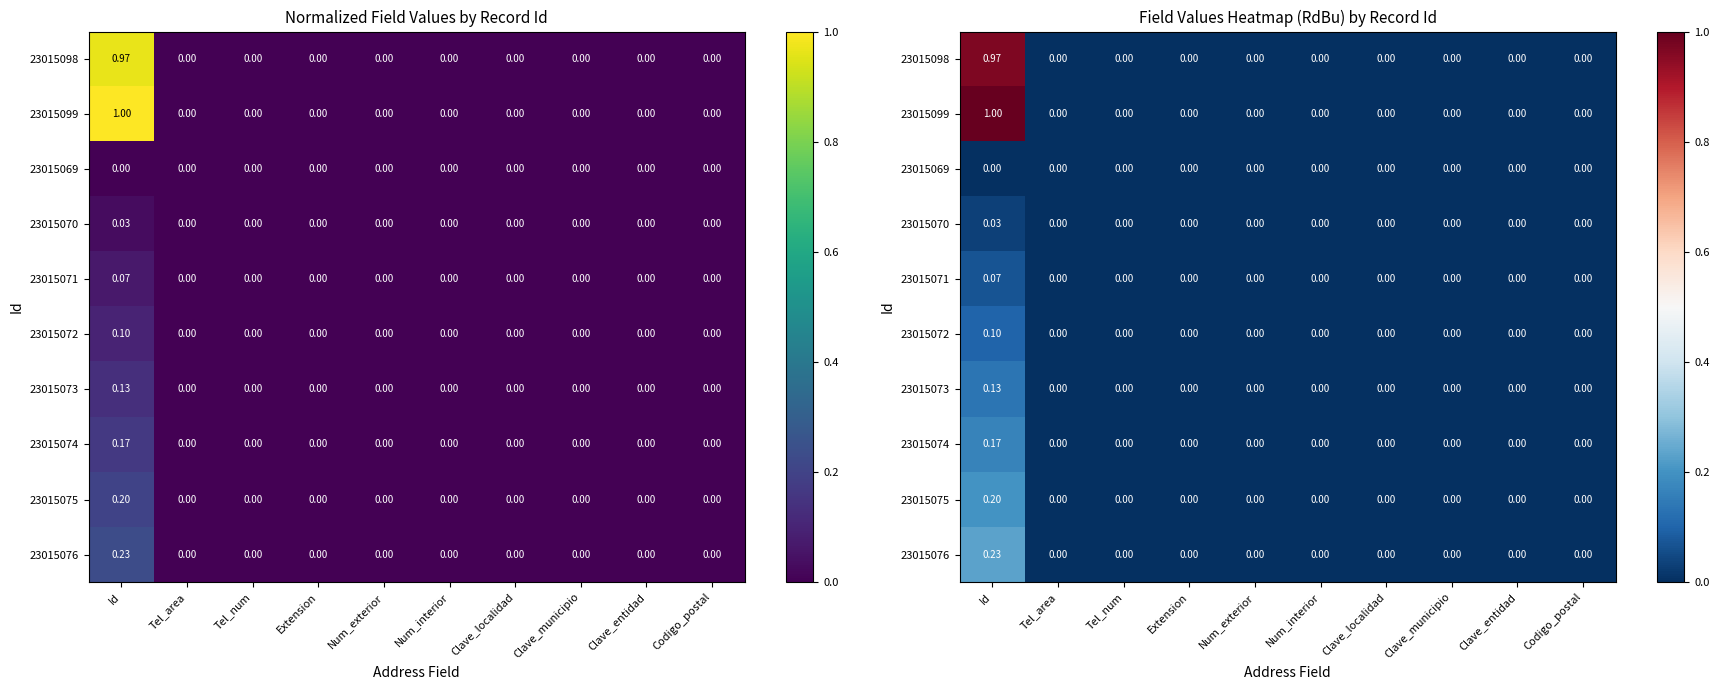

The value of 23015072 at Num_exterior is 0.0. True or false?

True